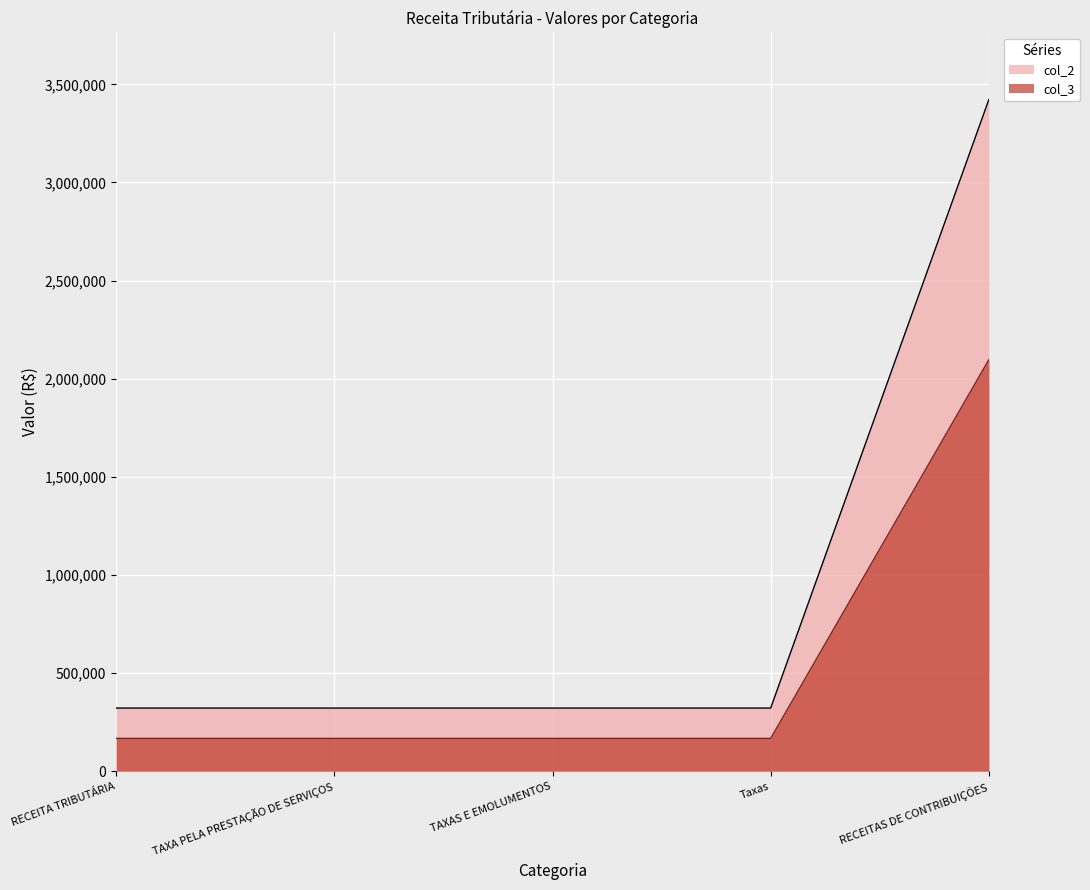

True or false: col_3 and col_2 intersect in this chart.

False